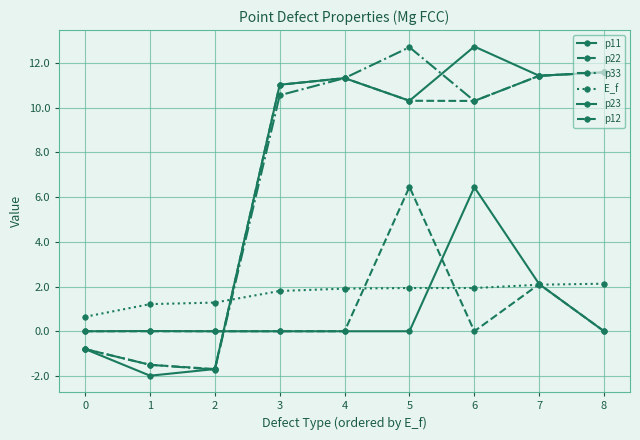

Is it true that p22 equals -0.4 at 0?

False